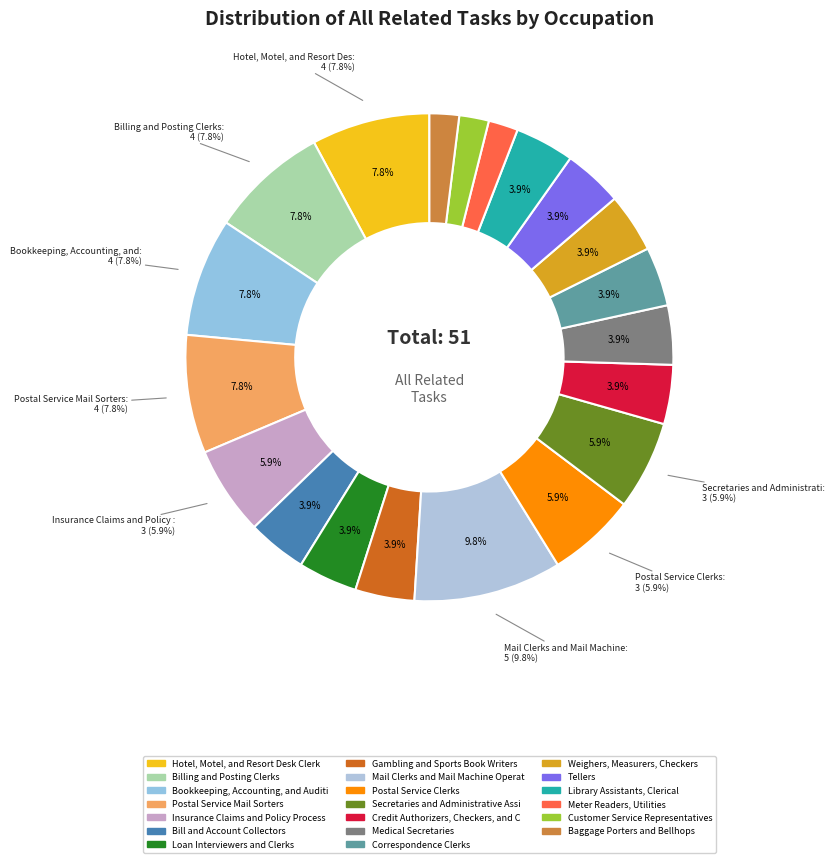

What is the smallest slice in the pie chart?

Meter Readers, Utilities